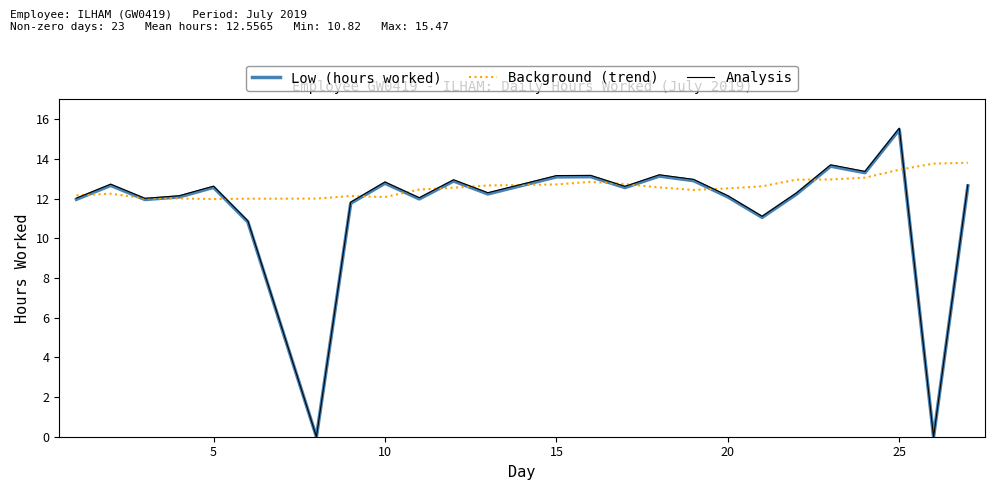

What is the greatest value displayed?

15.5